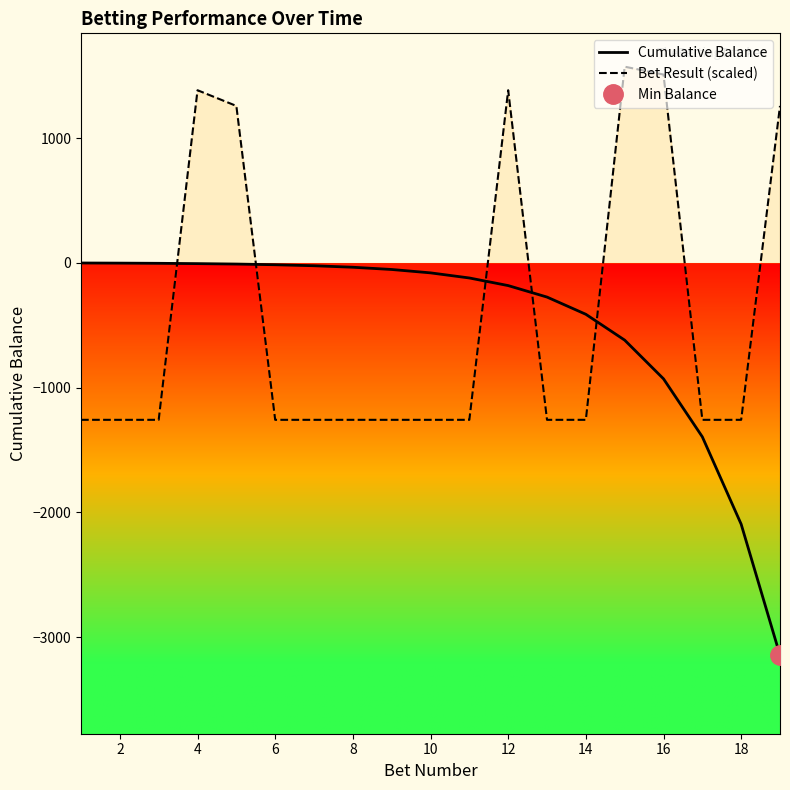

Which series ends up on top after the final intersection of Cumulative Balance and Bet Result (scaled)?

Bet Result (scaled)